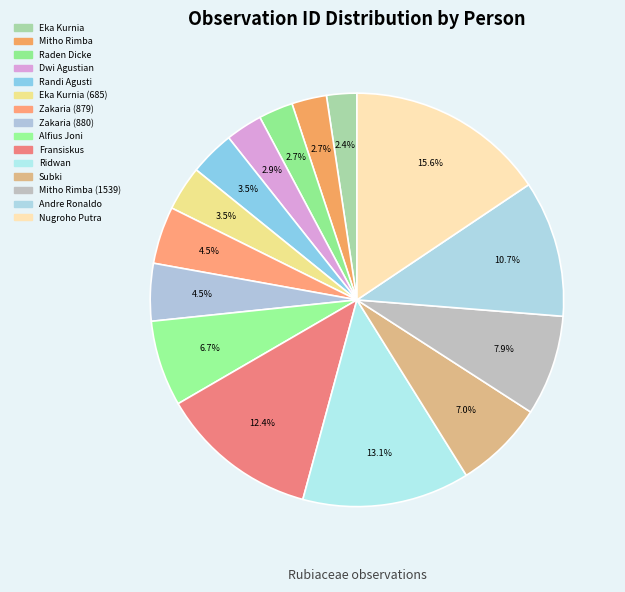

Count the number of slices in the pie.

15